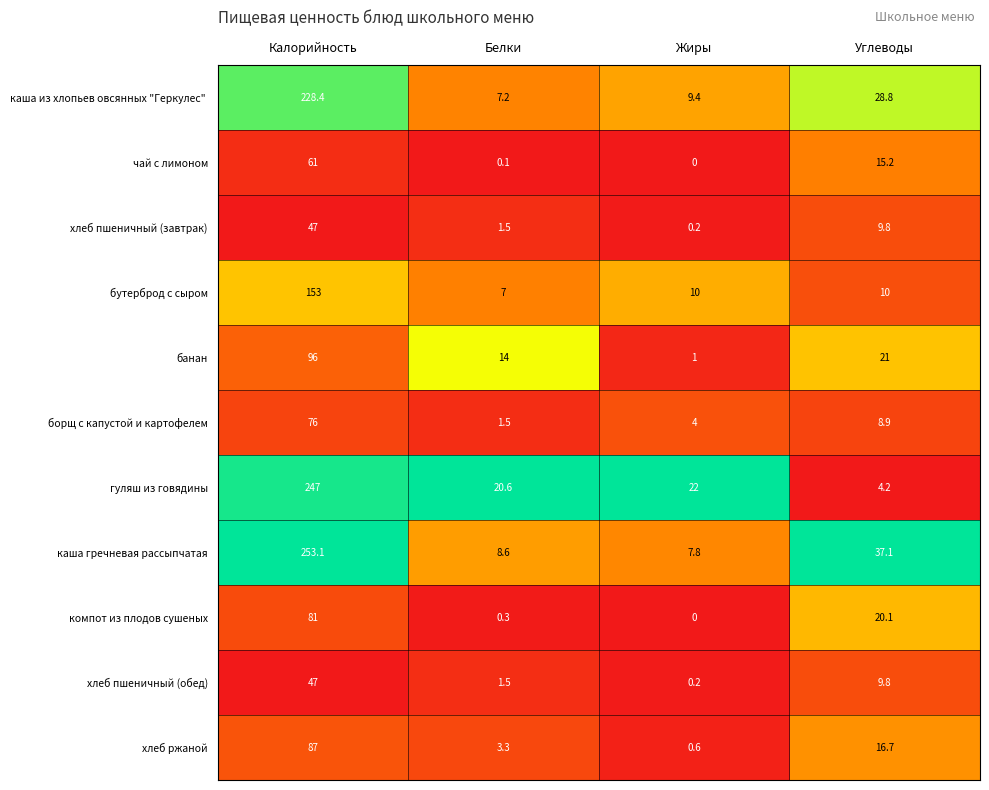

Rank the categories by каша гречневая рассыпчатая value from highest to lowest.

Калорийность, Углеводы, Белки, Жиры